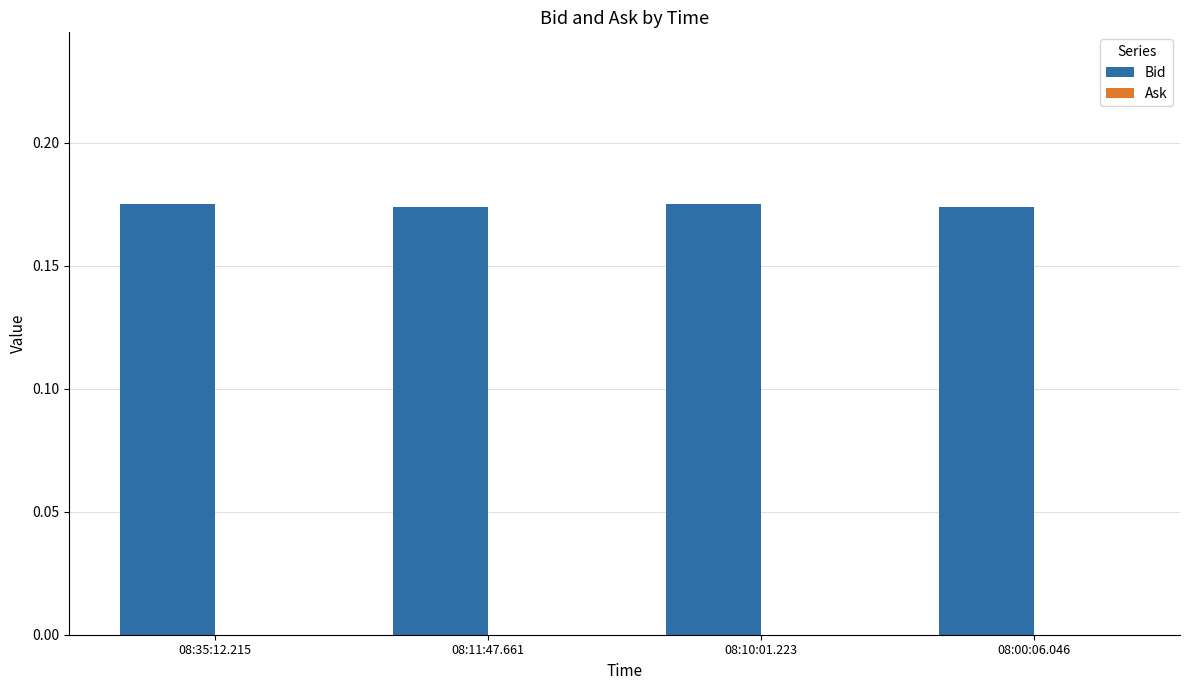

The chart shows a value of 0.1 at 08:10:01.223. True or false?

False